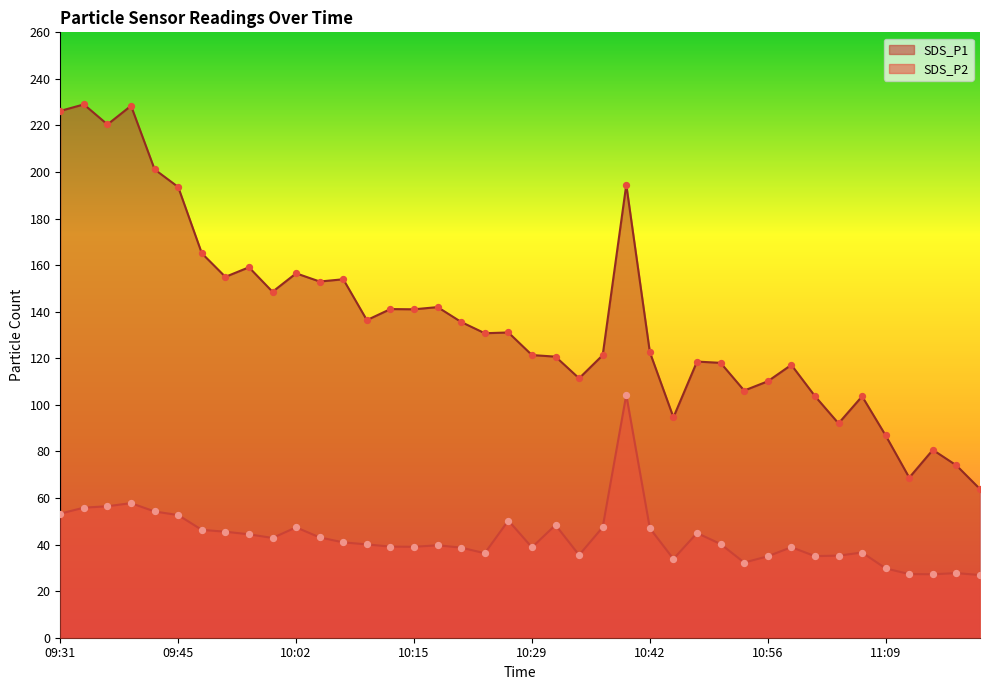

Which series has the largest total across all categories?

SDS_P1